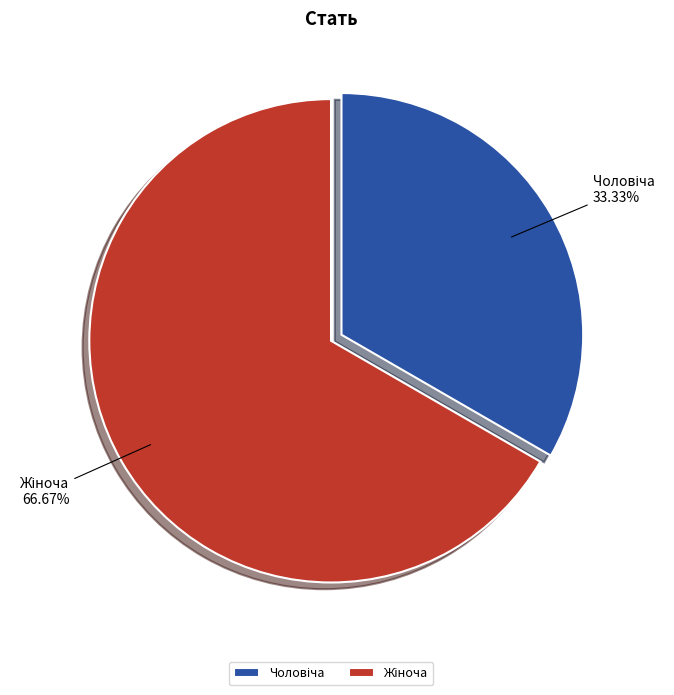

How many slices are in this pie chart?

2